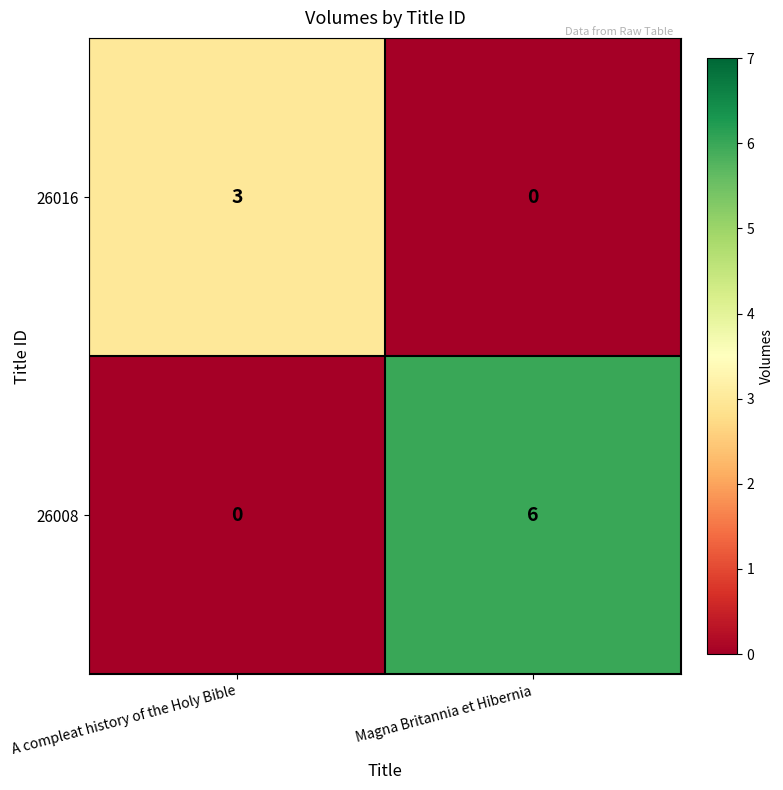

How many values in the 26008 series are below 6?

1